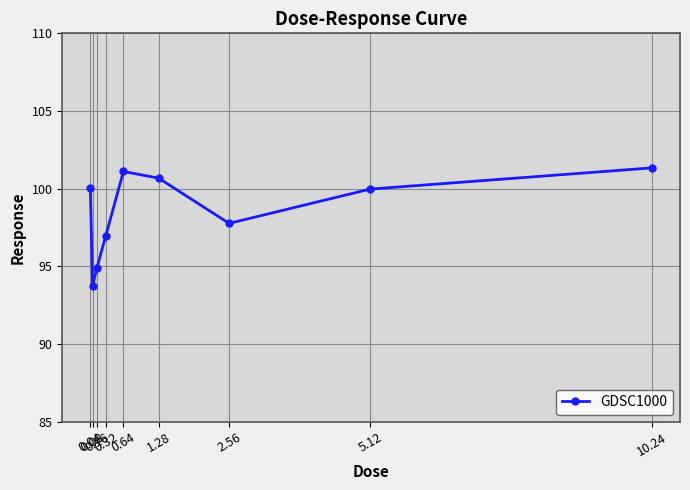

Which category has the highest value across all series?

10.24